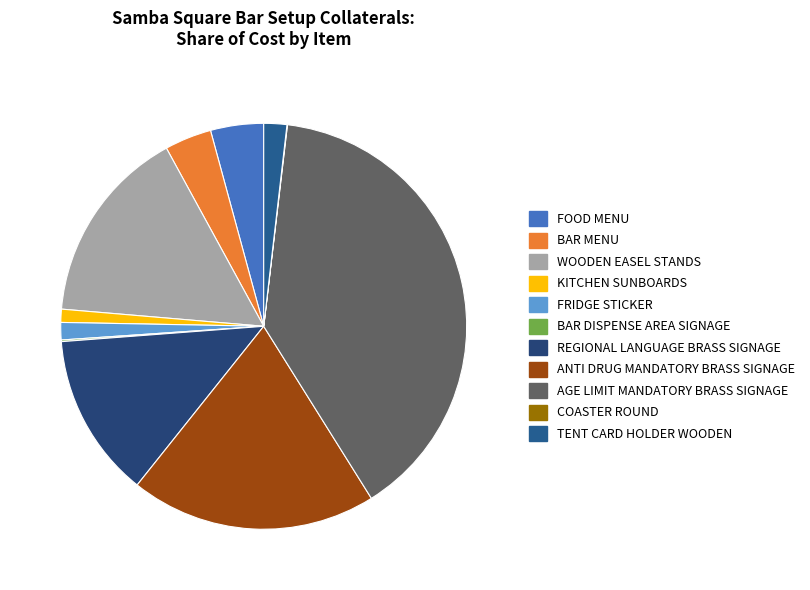

Rank the categories by value from lowest to highest.

COASTER ROUND, BAR DISPENSE AREA SIGNAGE, KITCHEN SUNBOARDS, FRIDGE STICKER, TENT CARD HOLDER WOODEN, BAR MENU, FOOD MENU, REGIONAL LANGUAGE BRASS SIGNAGE, WOODEN EASEL STANDS, ANTI DRUG MANDATORY BRASS SIGNAGE, AGE LIMIT MANDATORY BRASS SIGNAGE